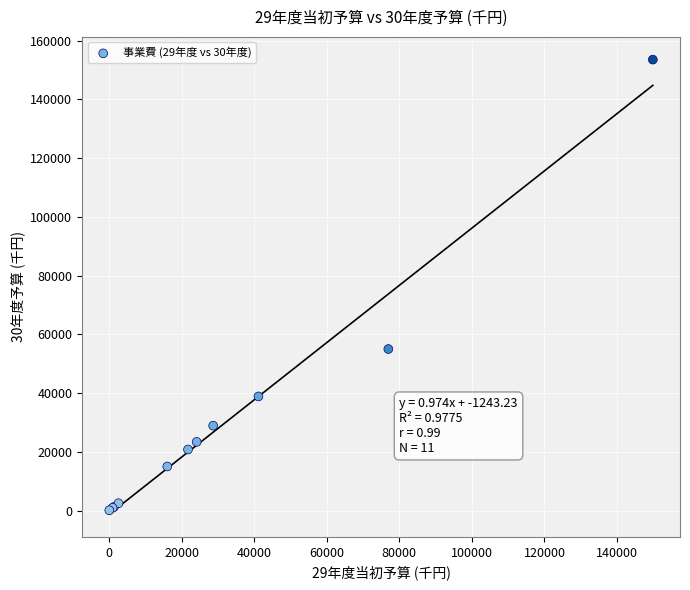

What Y value in the scatter plot is closest to 76841?

55026